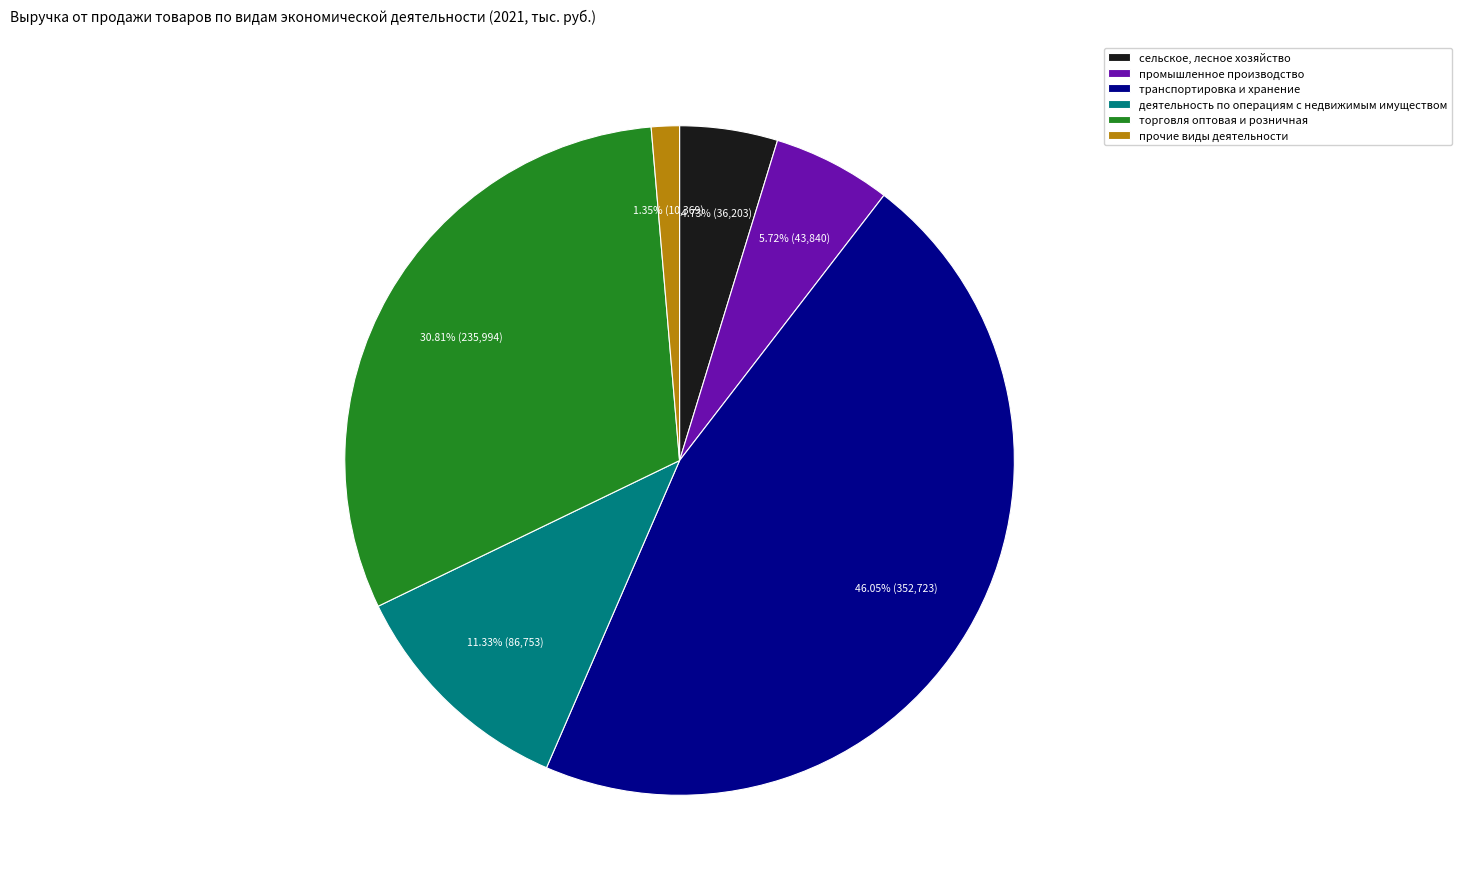

Count the number of slices in the pie.

6